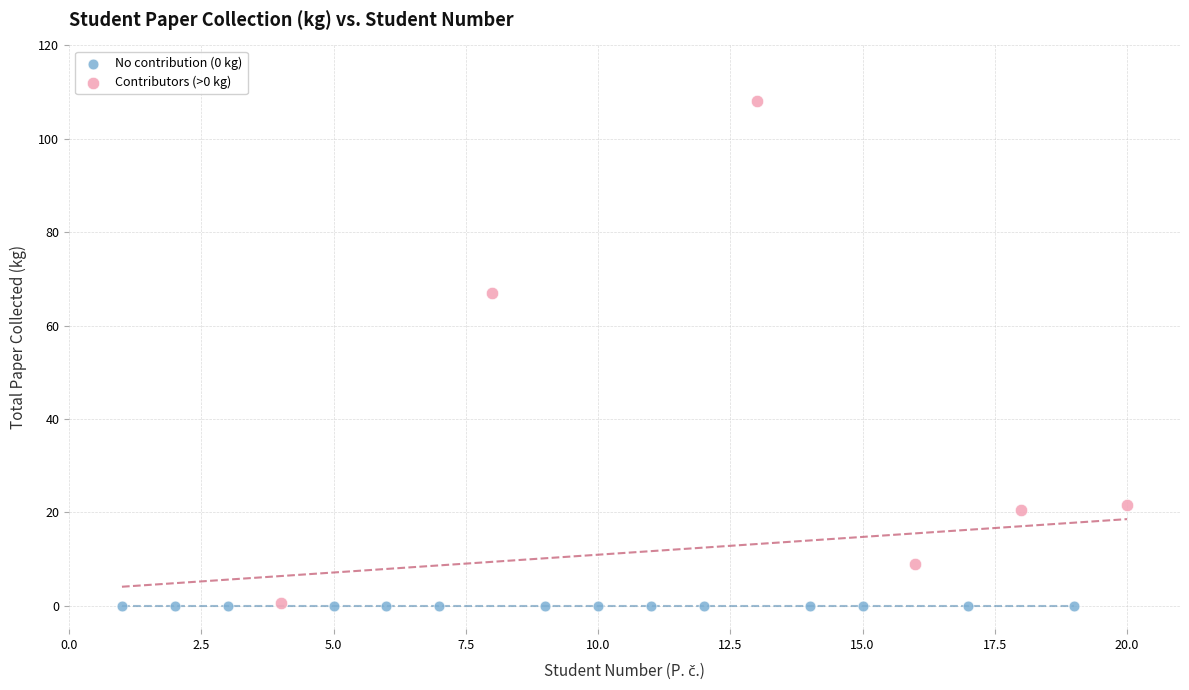

Which series reaches the maximum Y coordinate?

Contributors (>0 kg)